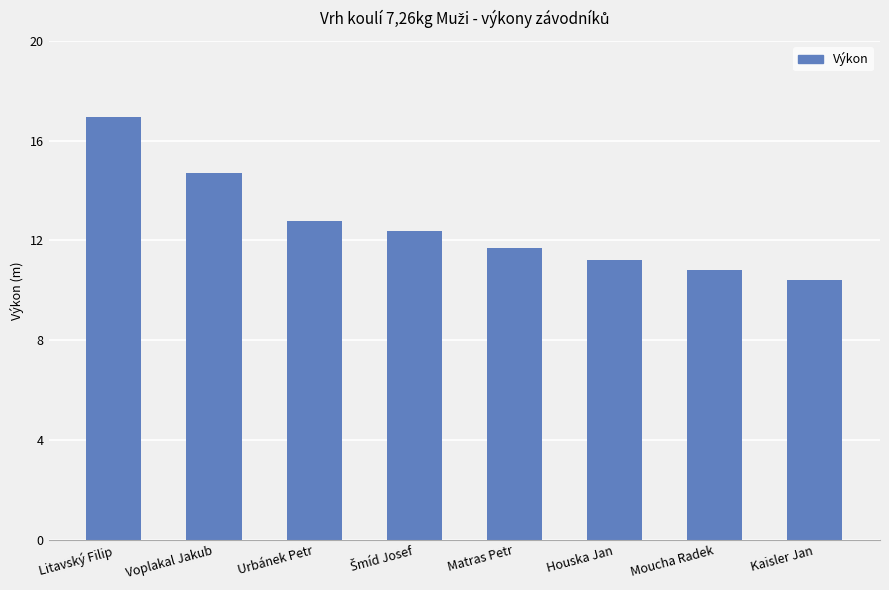

What is the difference between the second highest and minimum values?

4.3